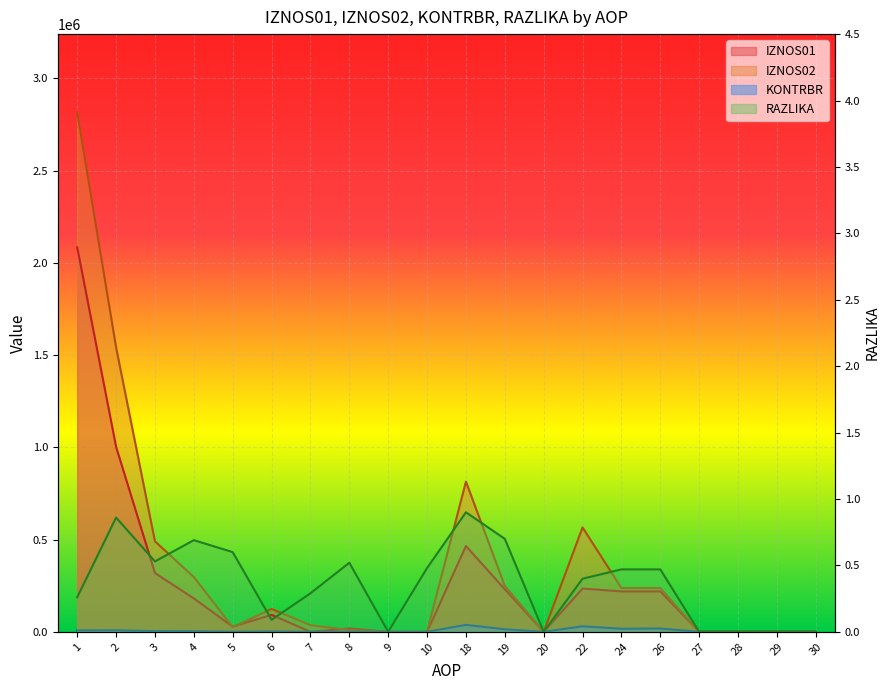

The value of IZNOS02 at 3 is 490477.8. True or false?

True